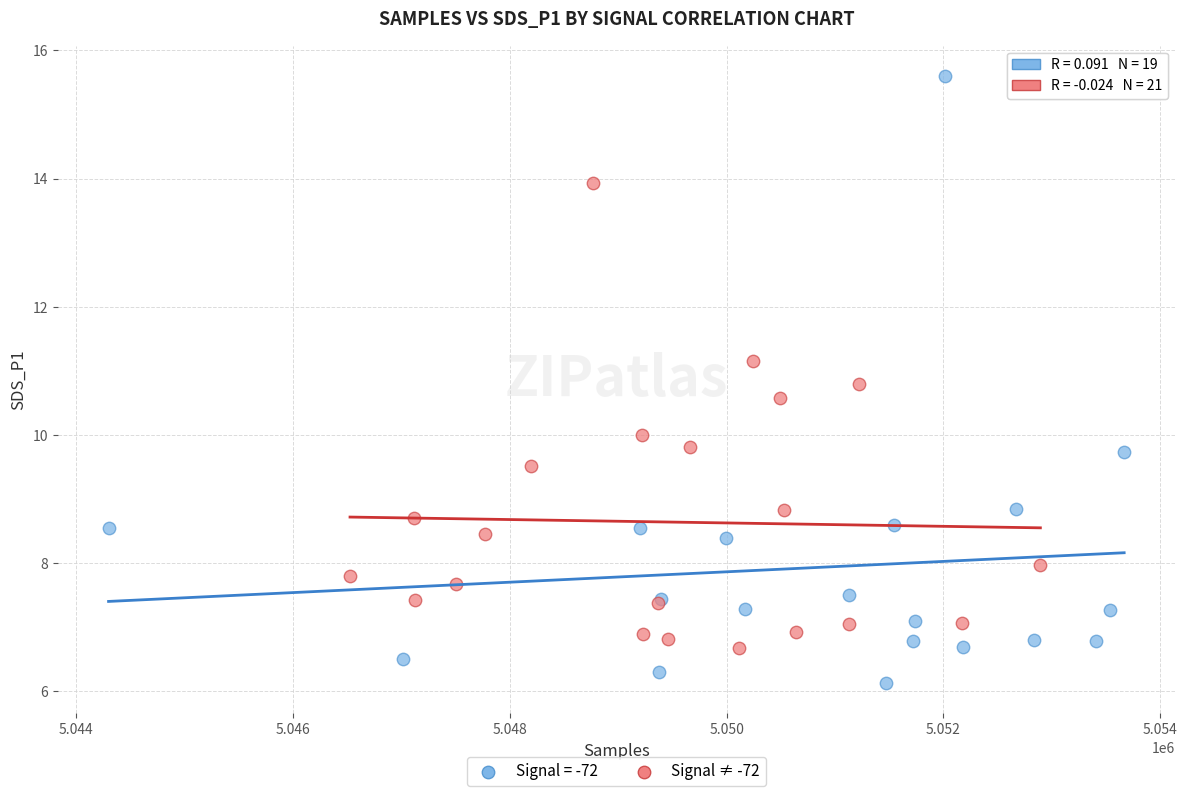

Which series reaches the minimum Y coordinate?

Signal = -72